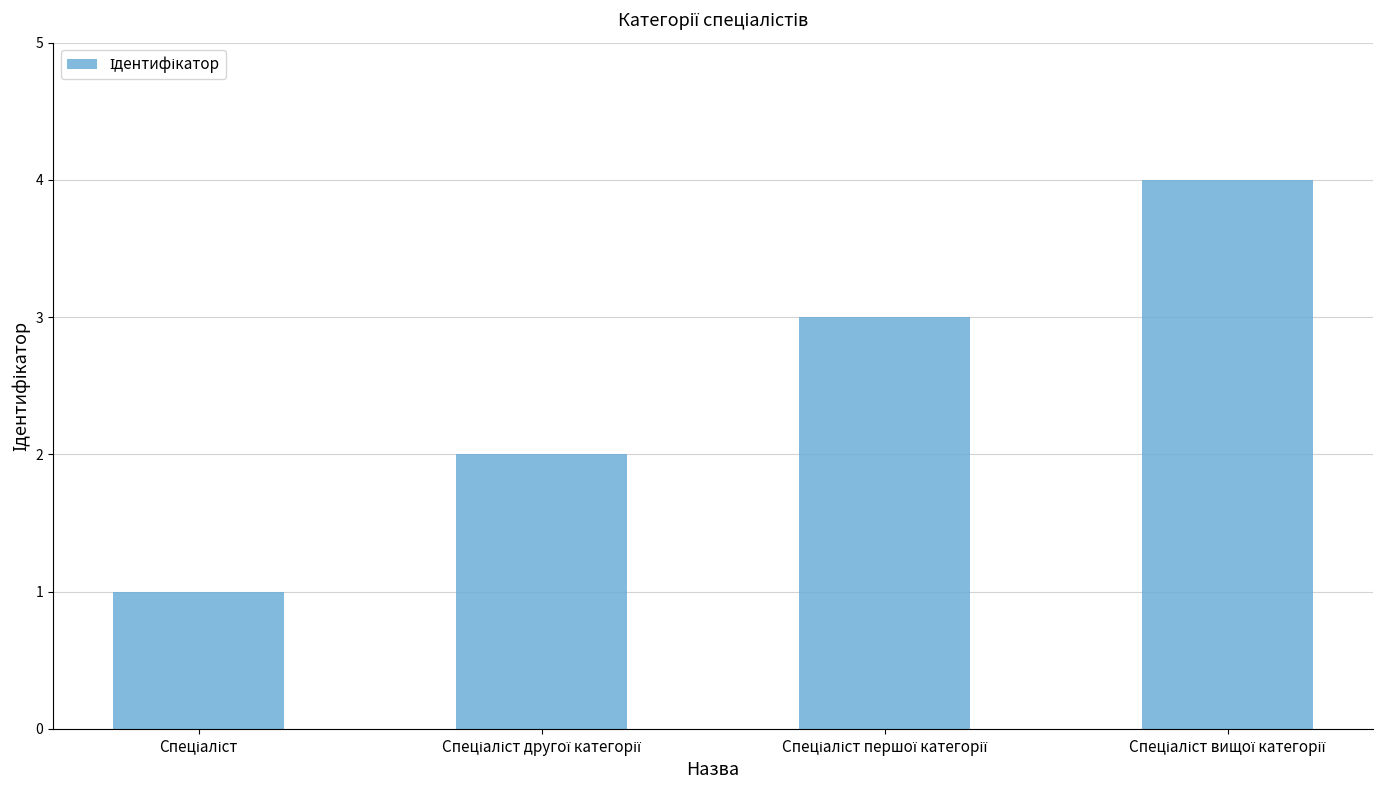

What is the maximum value shown in the chart?

4